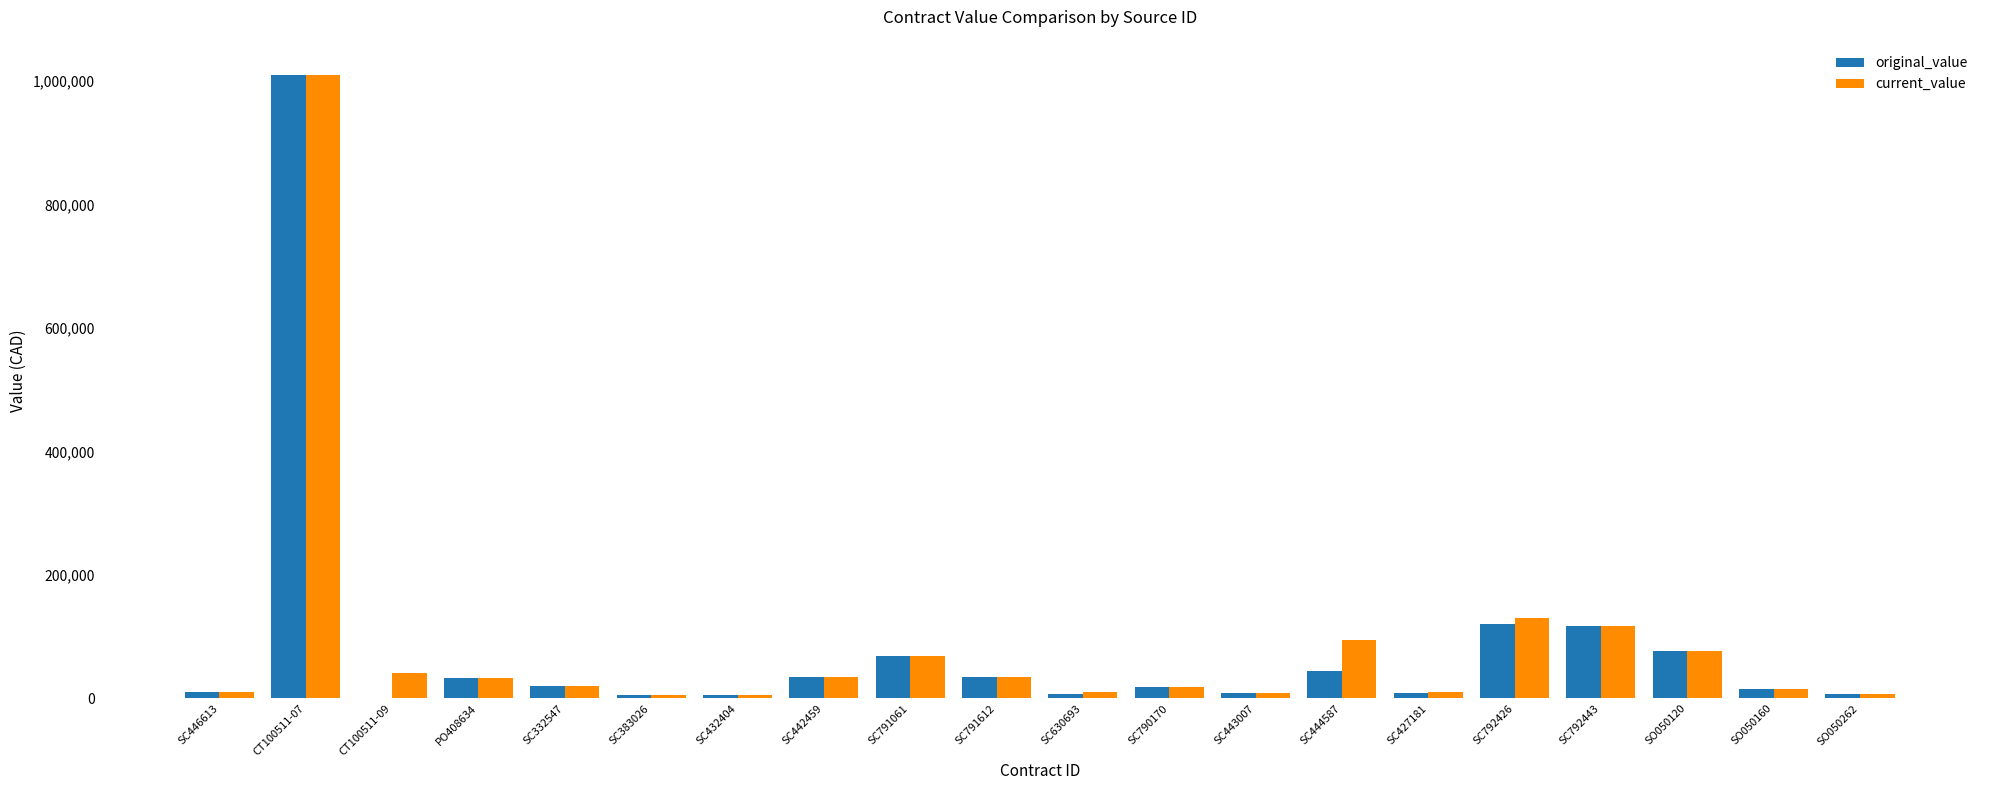

What is the sum of all current_value values?

1750598.8